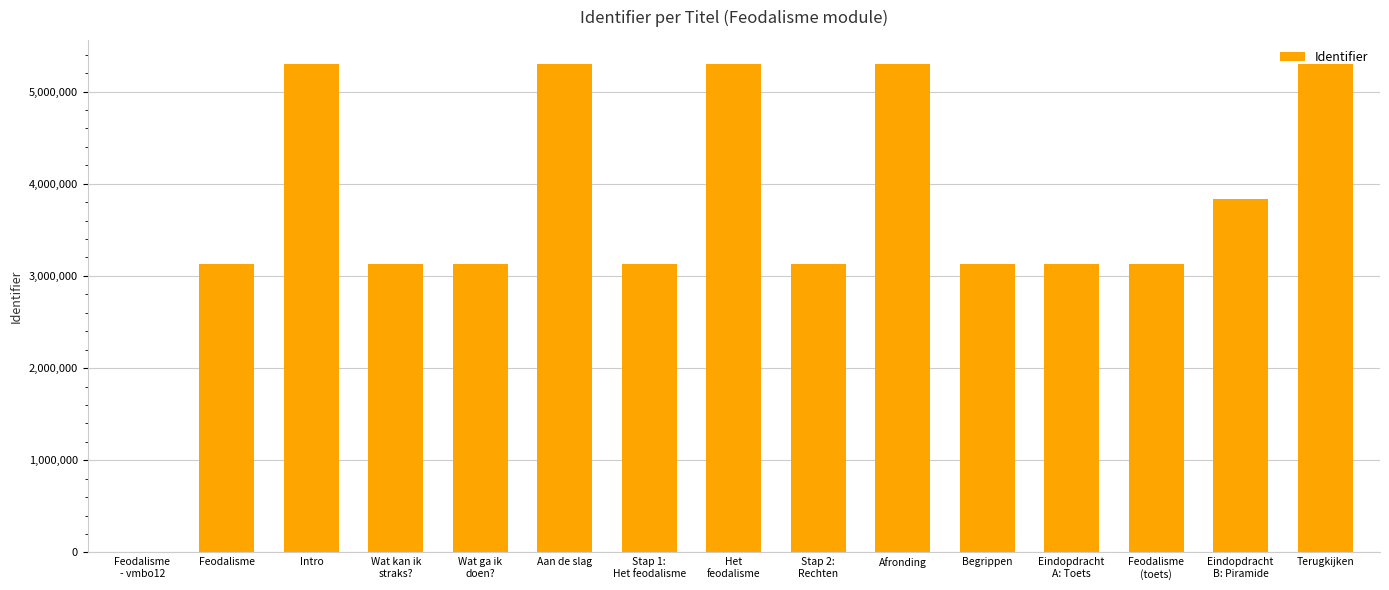

At which label is the value closest to 2647746?

Feodalisme